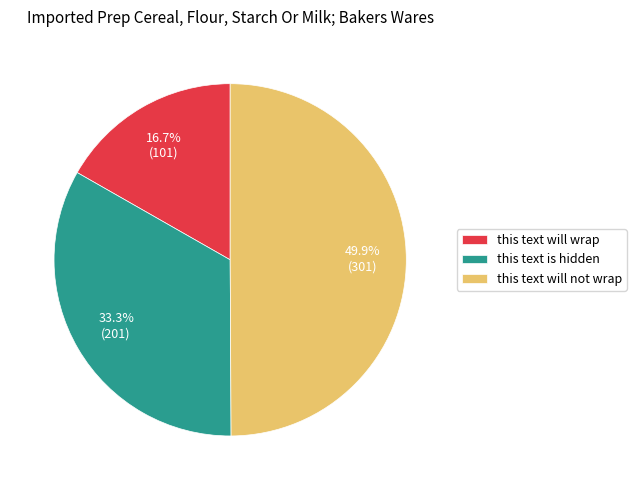

Does this text is hidden account for over 50% of the chart?

No